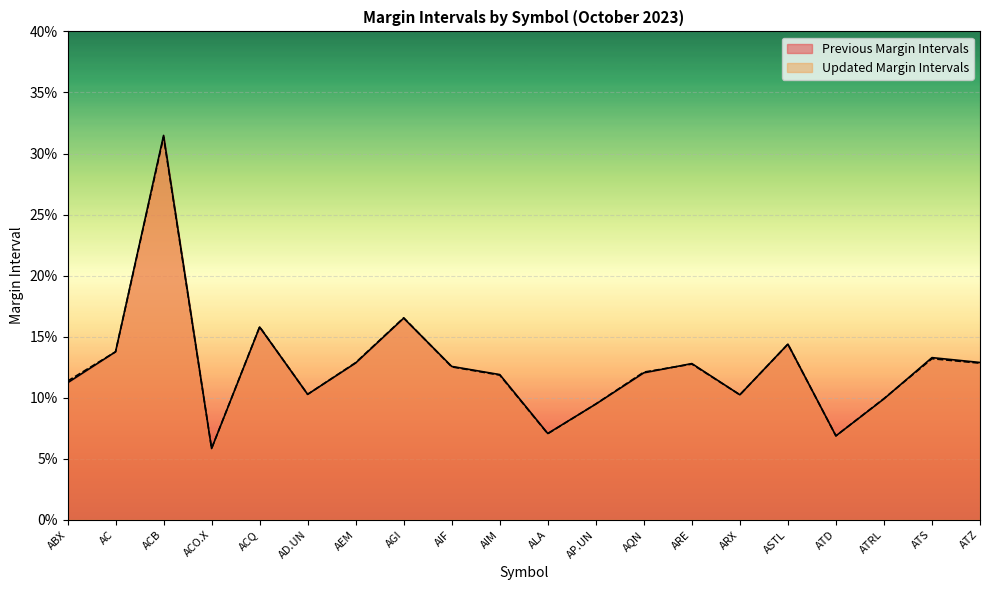

At which label is Updated Margin Intervals closest to 0?

ACO.X